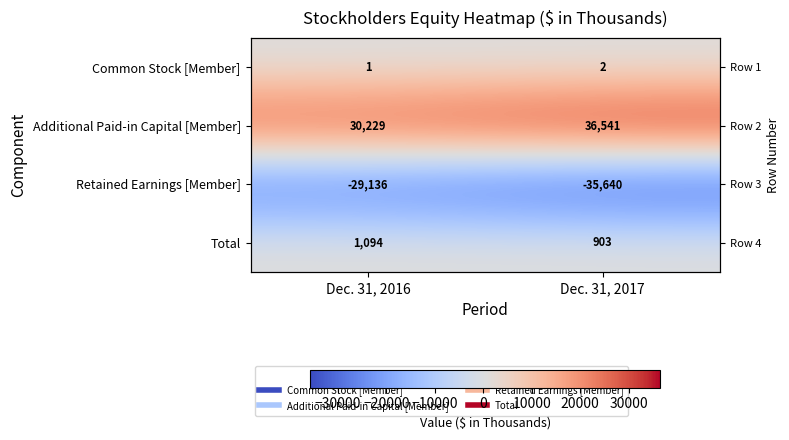

What is the difference between the highest and lowest values at Dec. 31, 2016?

59365